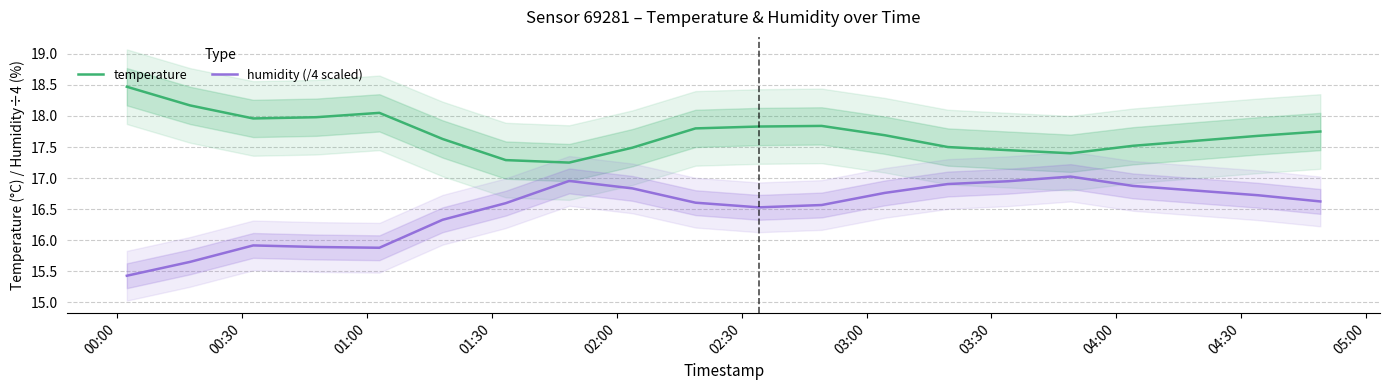

What is the maximum value for temperature?

18.5